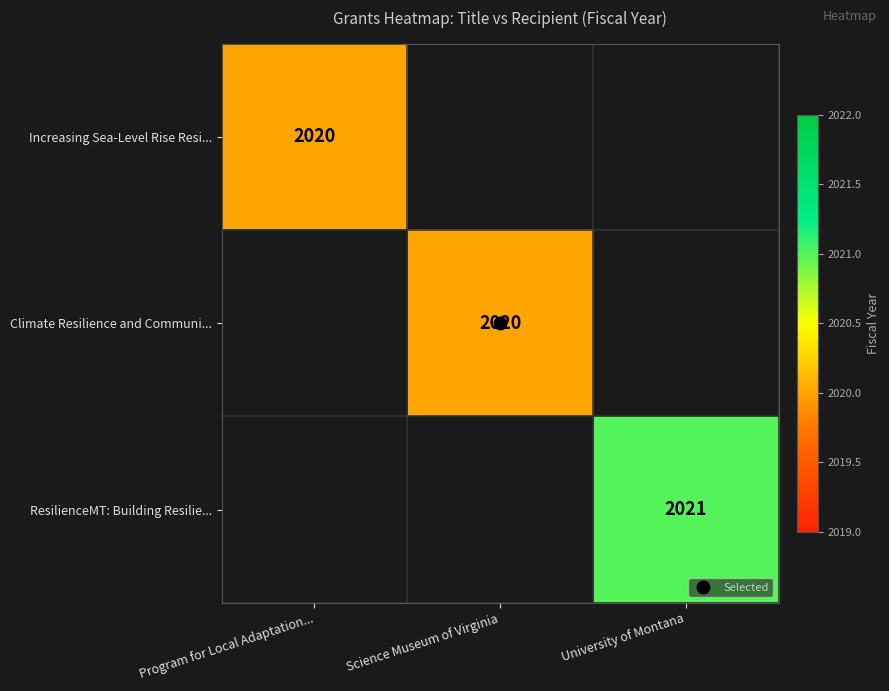

How many data points does each series have?

3